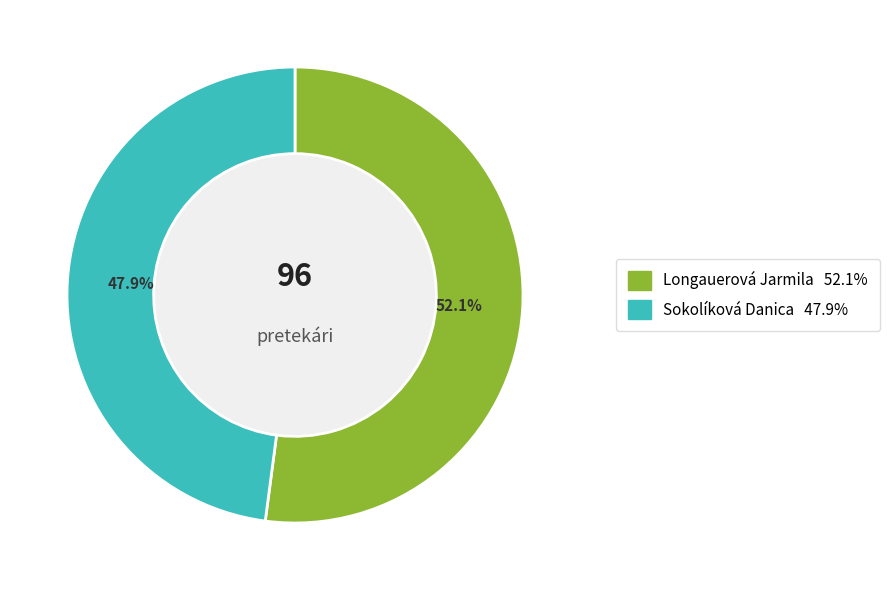

Between Longauerová Jarmila and Sokolíková Danica, which is larger?

Longauerová Jarmila